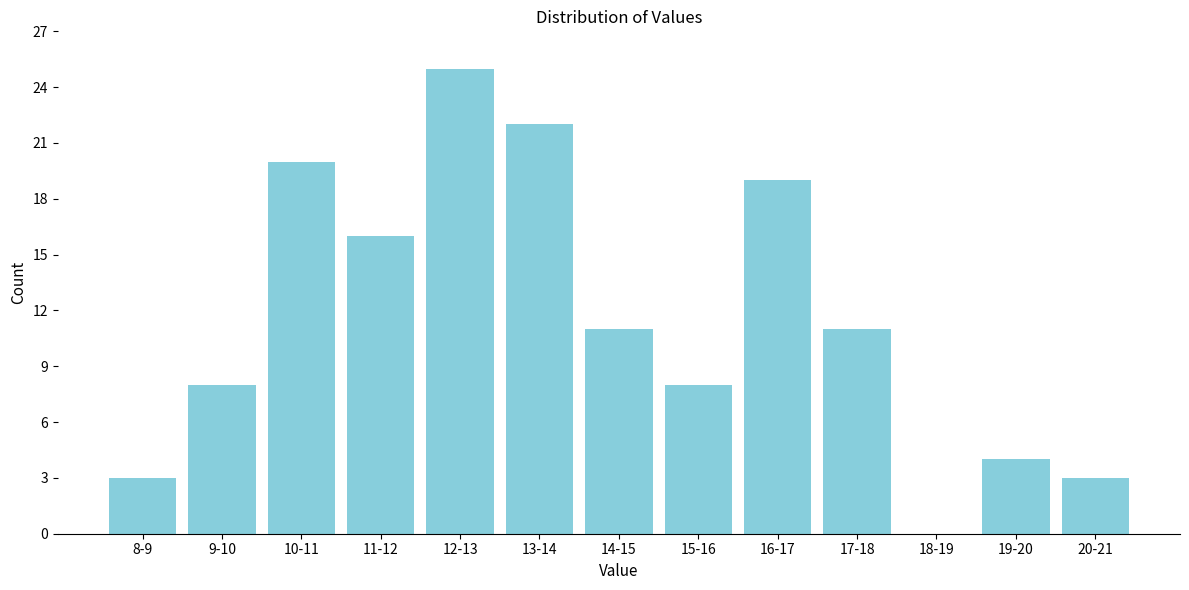

Reading left to right, what are all the values shown in this chart?

8-9=3	9-10=8	10-11=20	11-12=16	12-13=25	13-14=22	14-15=11	15-16=8	16-17=19	17-18=11	18-19=0	19-20=4	20-21=3